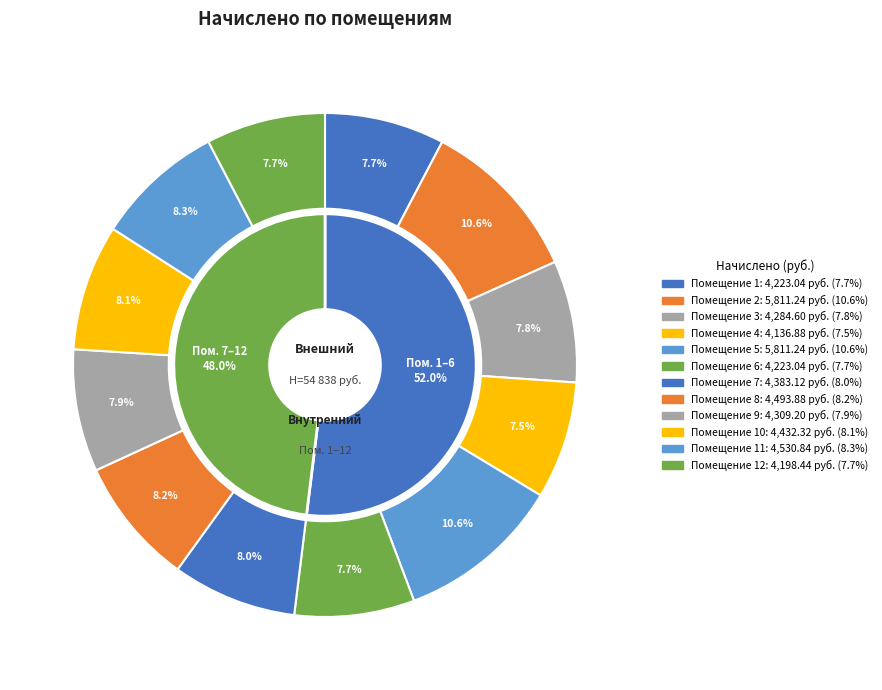

To the nearest percent, what is the difference between the largest and smallest slice percentages?

3%